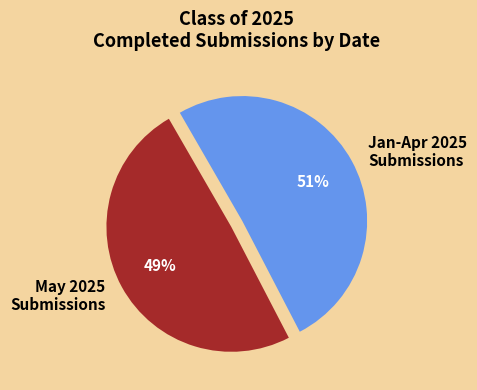

Rank the categories by value from lowest to highest.

May 2025 Submissions, Jan-Apr 2025 Submissions